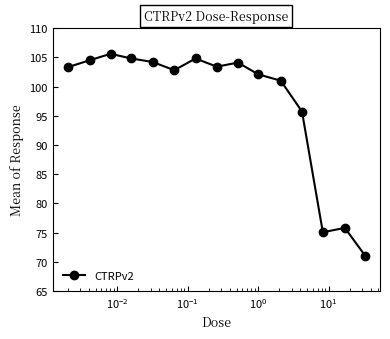

How many lines are shown in the chart?

1